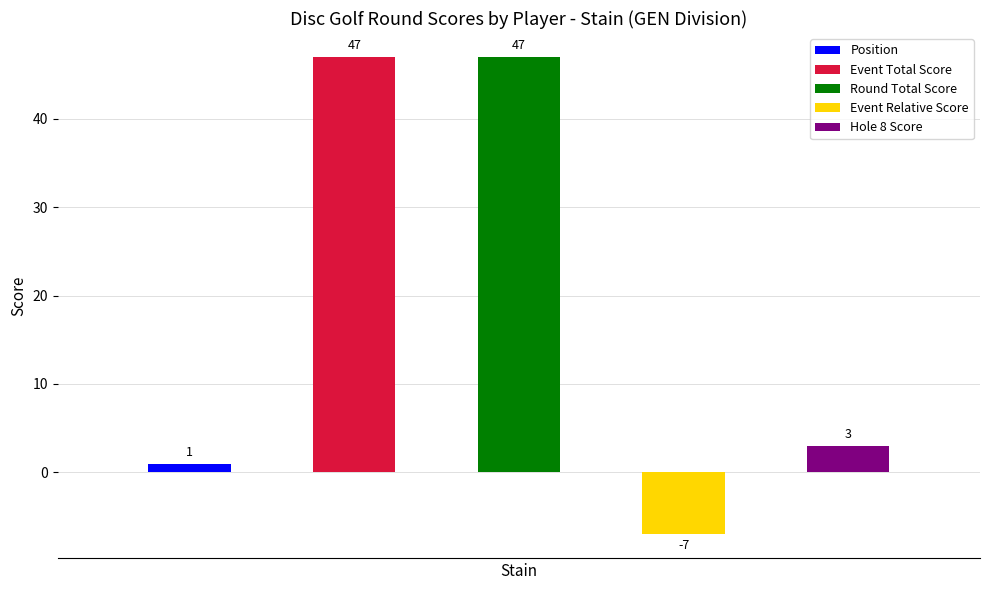

At which label does Position reach its minimum?

Stain